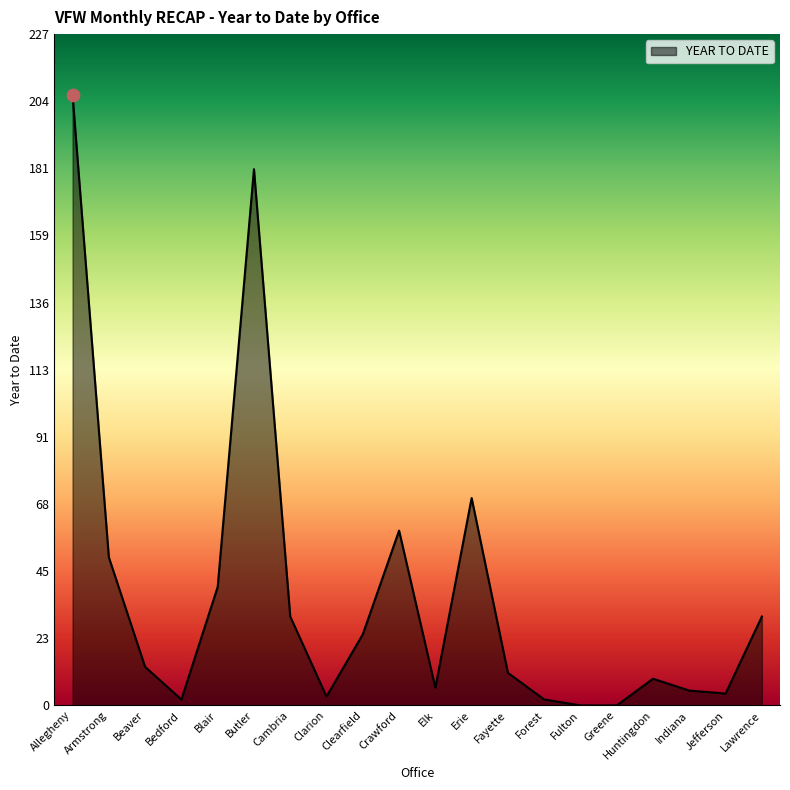

Approximately how many times larger is the value at Crawford compared to Bedford?

29.5